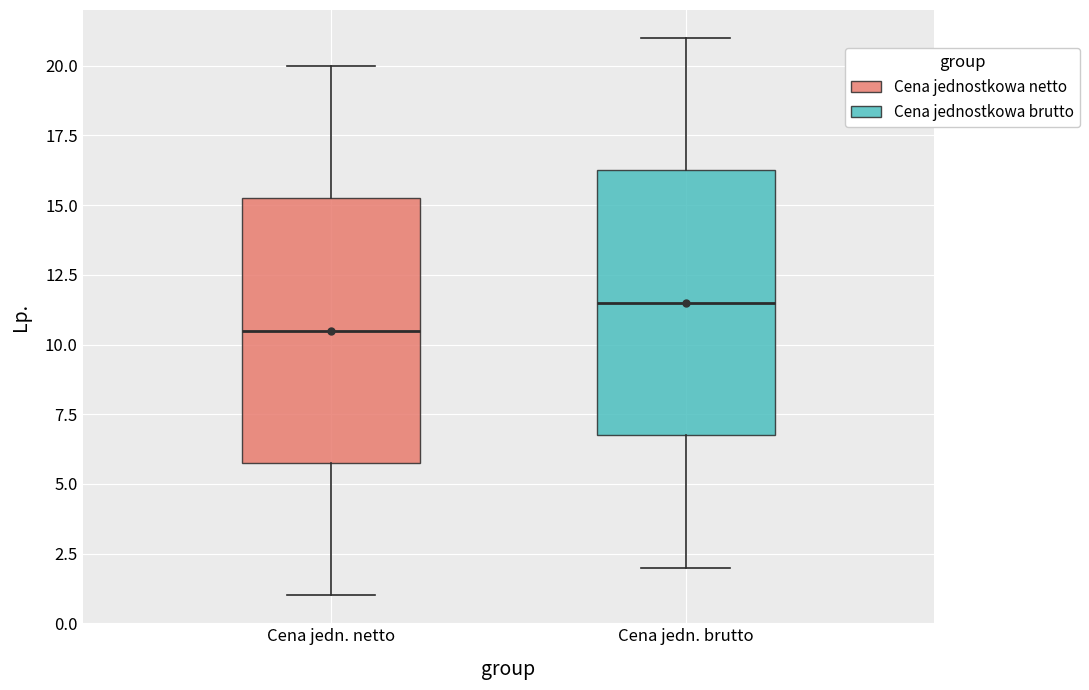

Which box's median line is the highest?

Cena jedn. brutto